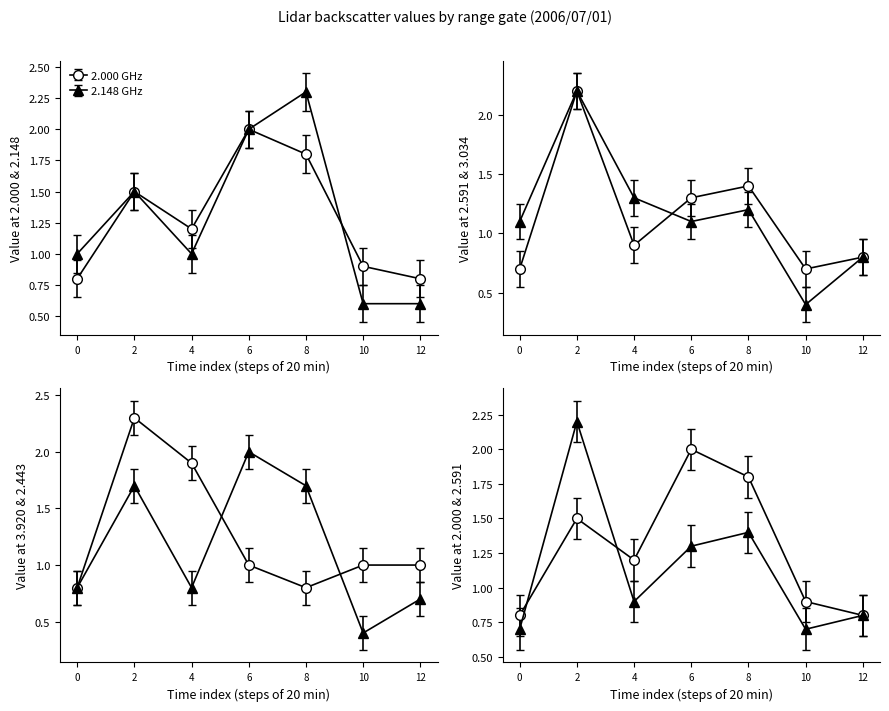

Is the value of 2.591 at 2006/07/01 02:05 greater than the value of 2.443 at 2006/07/01 01:35?

Yes